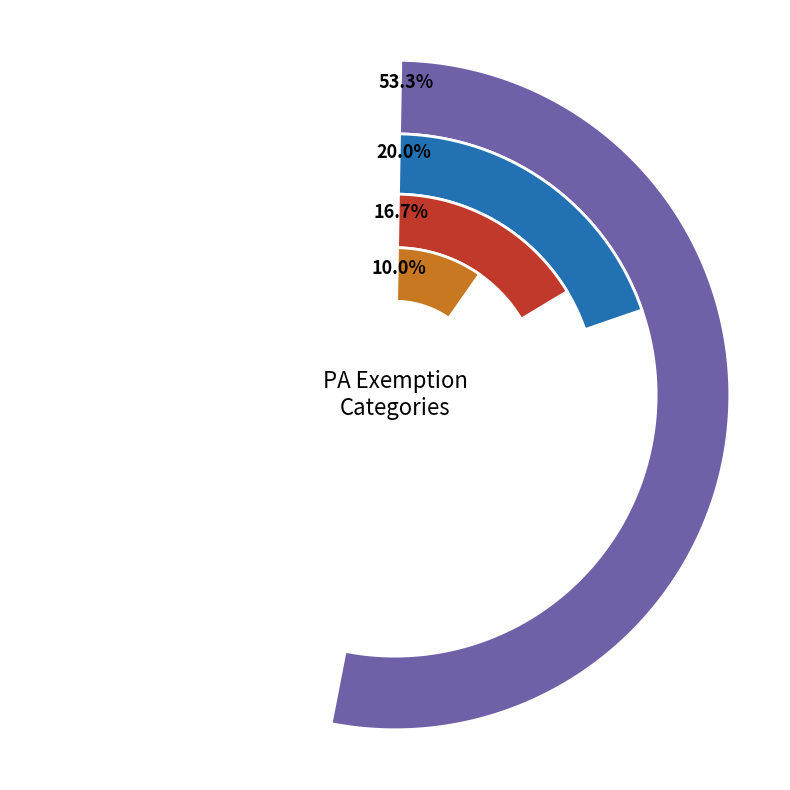

Count the number of slices in the pie.

4